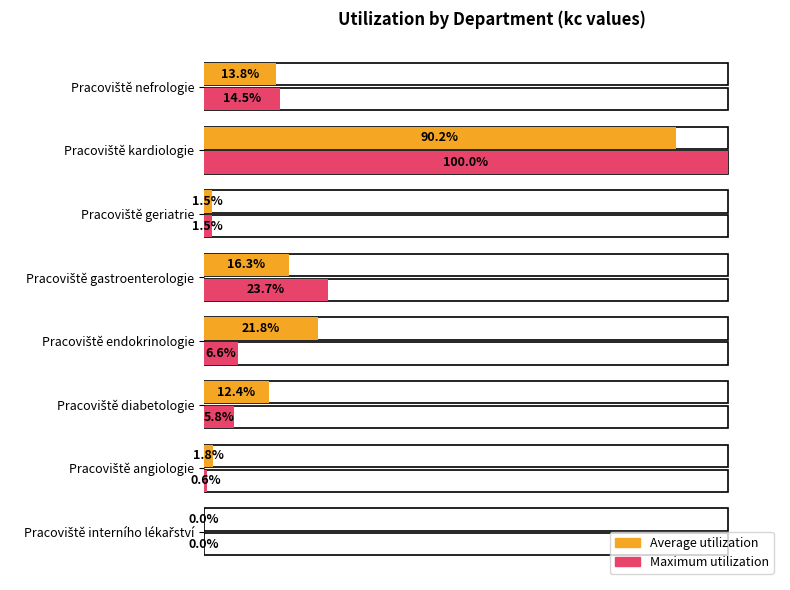

Which series has the largest range (max minus min)?

Maximum utilization